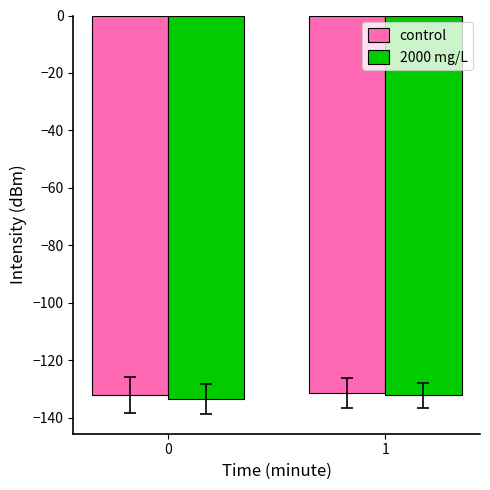

What is the spread (max minus min) of values at 0?

1.3